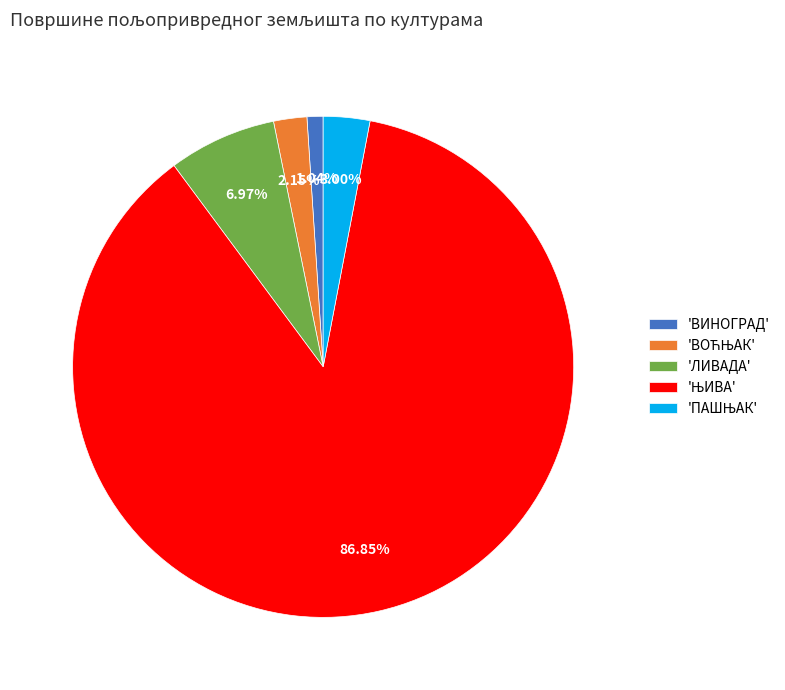

Does any single category account for the majority?

Yes